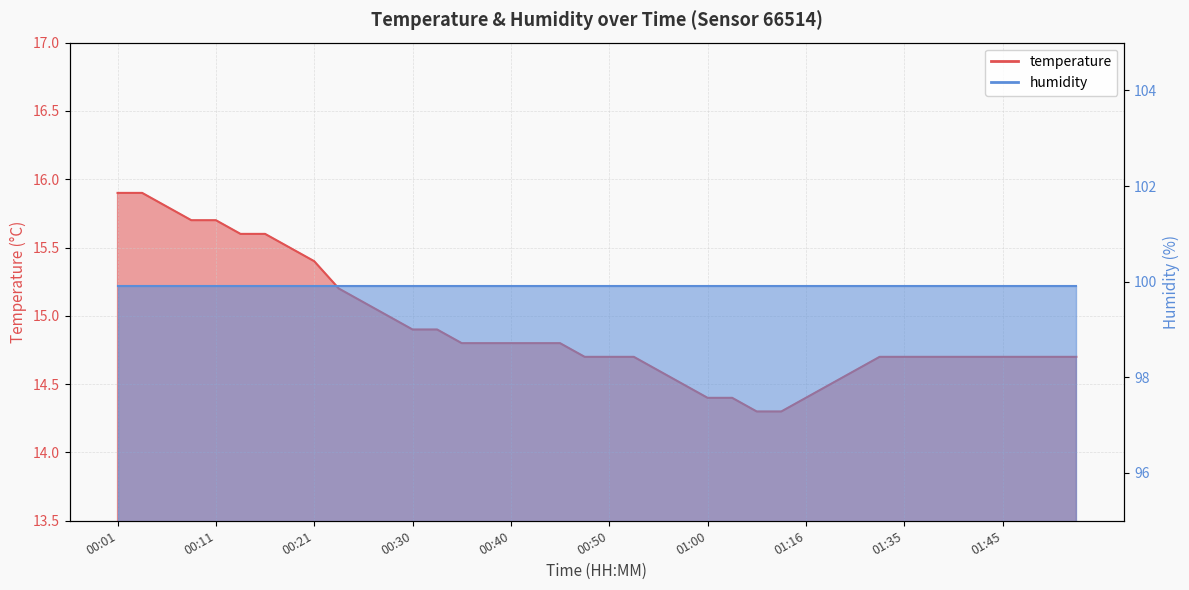

The chart shows a value of 21.8 at 01:16. True or false?

False